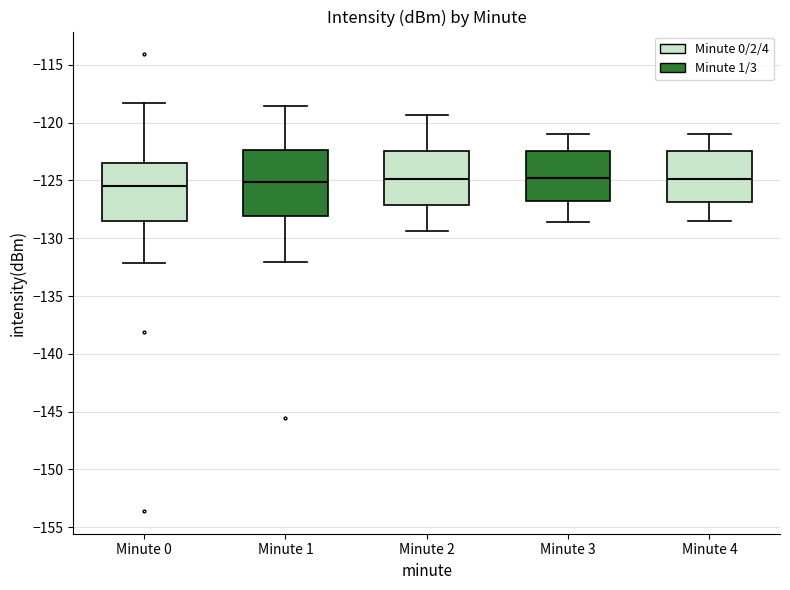

Which box is the tallest, from its lower edge to its upper edge?

Minute 1